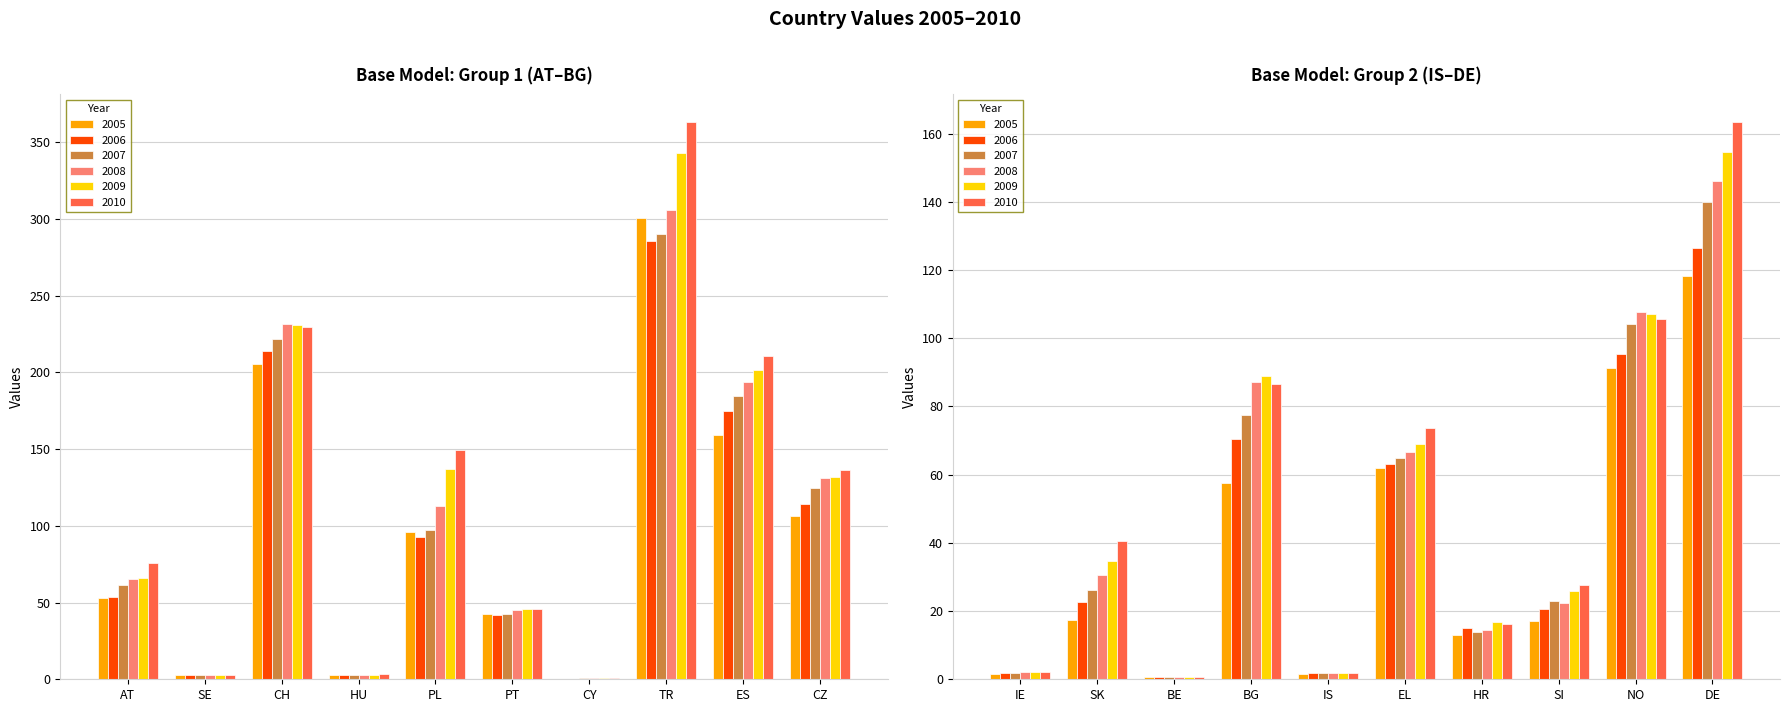

What is the total value across all series at HR?

89.5